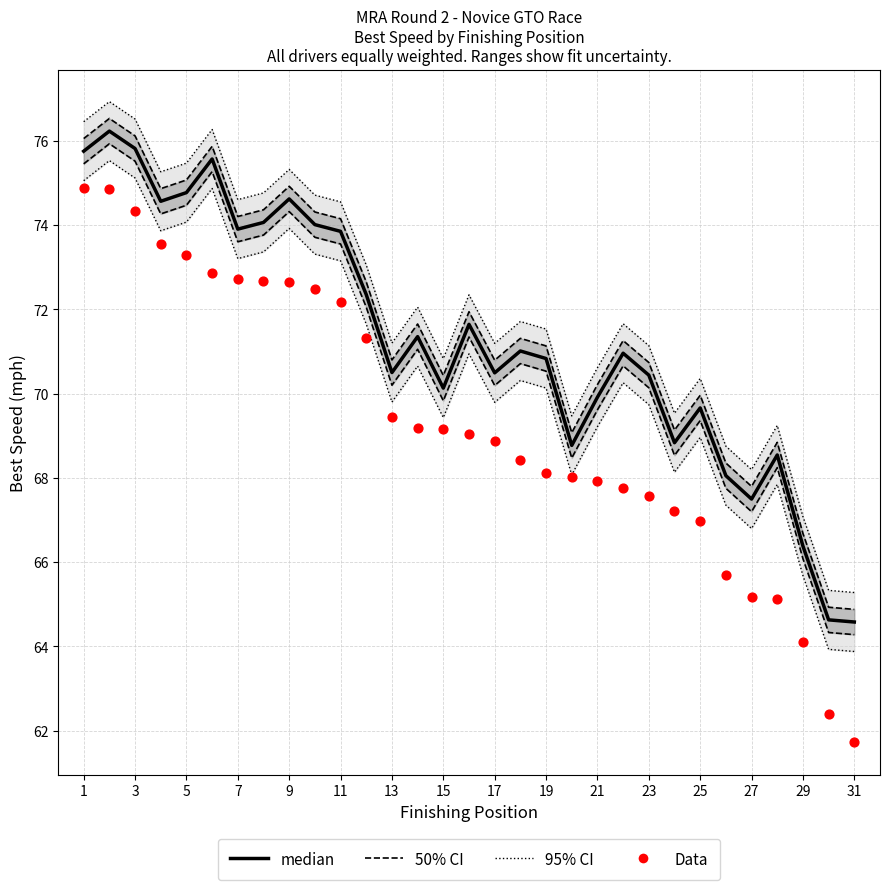

What are all the series names shown in the legend?

50% CI, 95% CI, median, Data